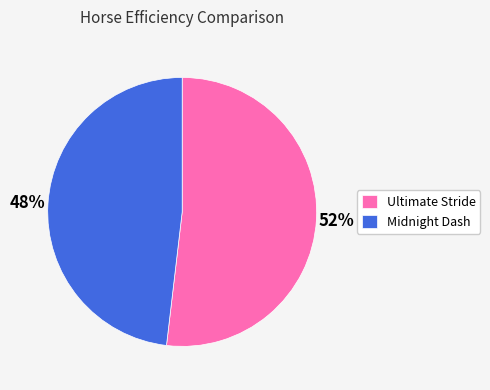

Which category has the smallest portion of the pie?

Midnight Dash